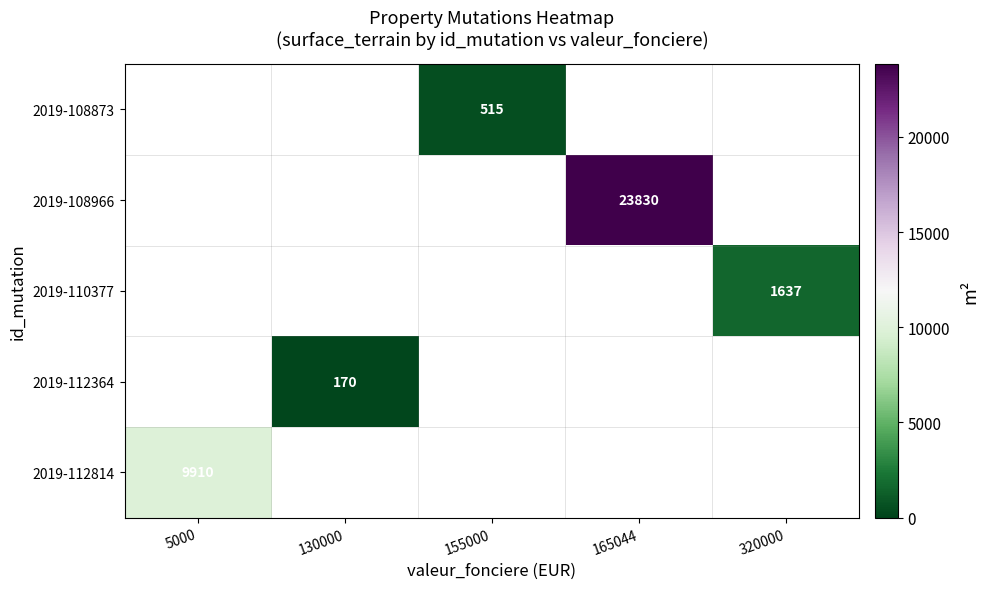

Which category has the highest value across all series?

165044